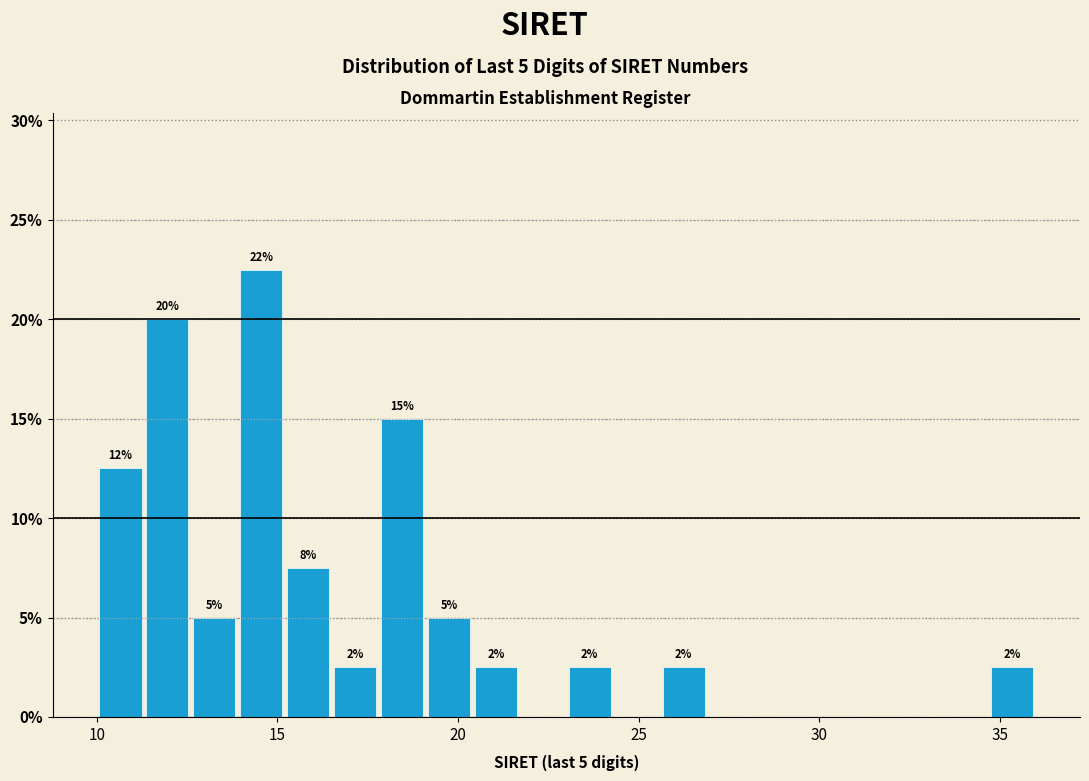

Around what value on the x-axis is the tallest bar? Give the approximate position of its centre, as read against the axis.

14.5